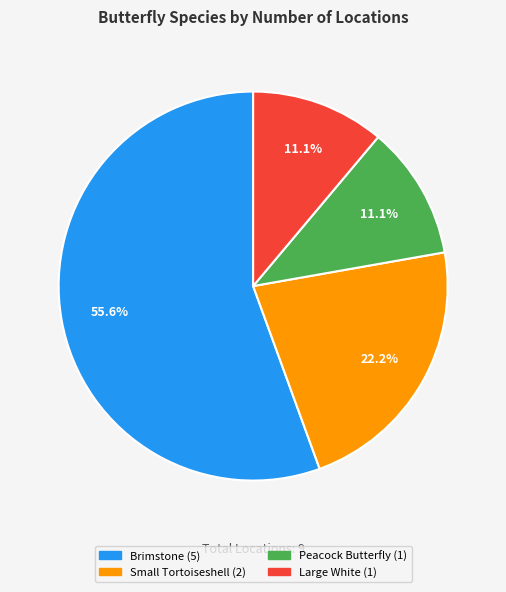

Combined, what portion of the pie is Small Tortoiseshell and Peacock Butterfly?

33.3%